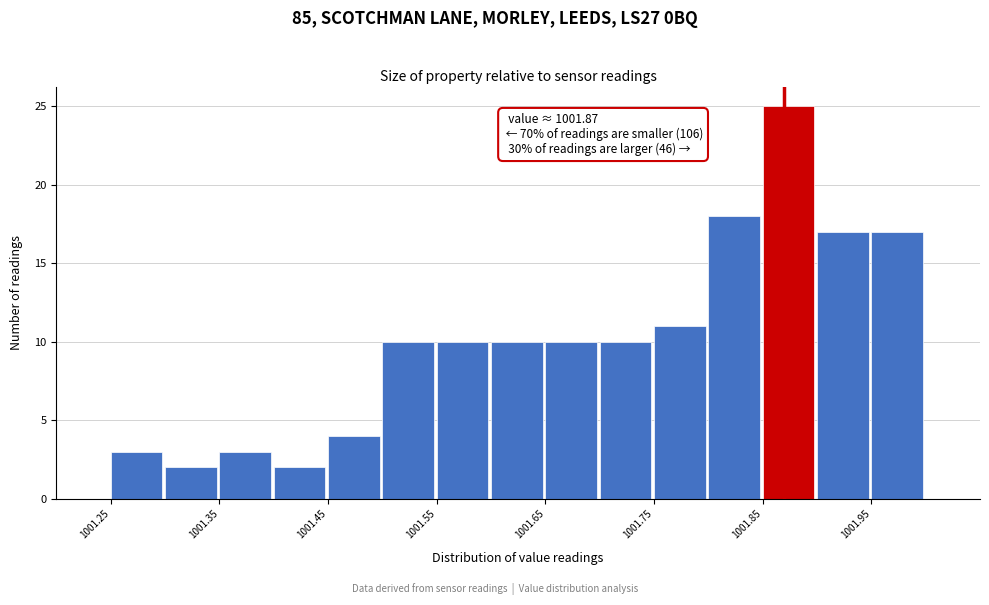

Over which range of the x-axis is the bar tallest?

1001.85 to 1001.90